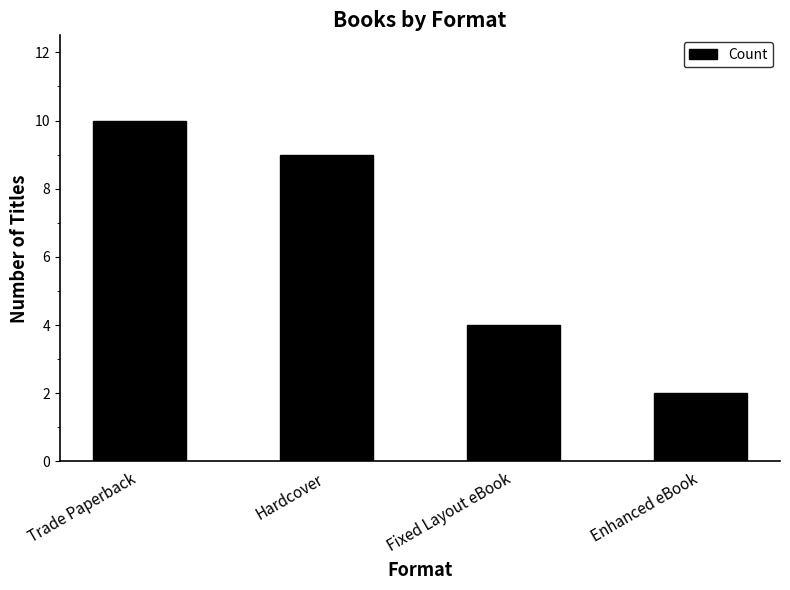

What is the change in value from Hardcover to Fixed Layout eBook?

-5